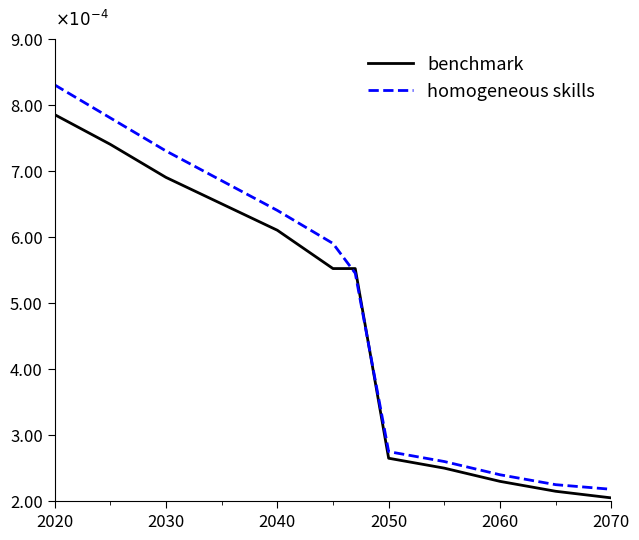

List the series in order of their peak value, highest first.

homogeneous skills, benchmark